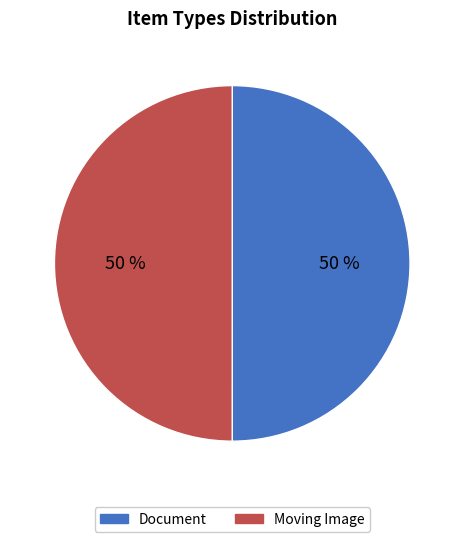

Approximately how many times larger is the value at Moving Image compared to Document?

1.0